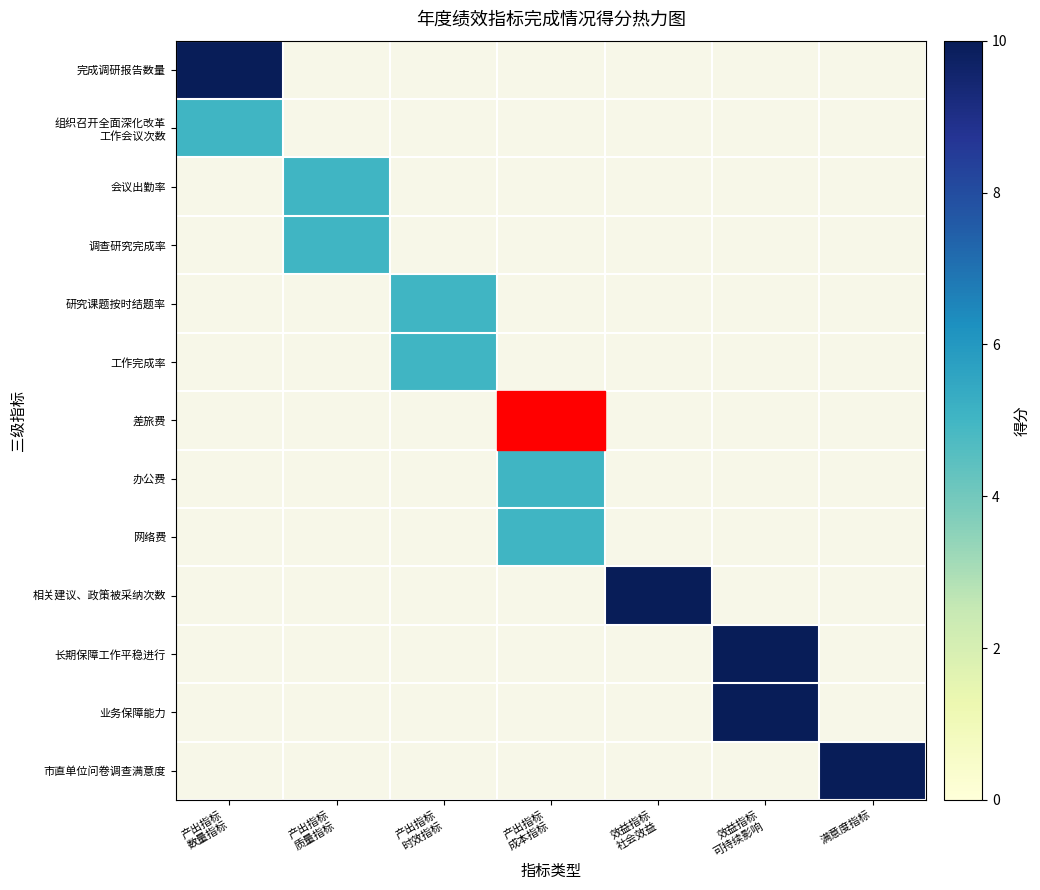

Which category has the lowest value in the 差旅费 series?

产出指标 数量指标